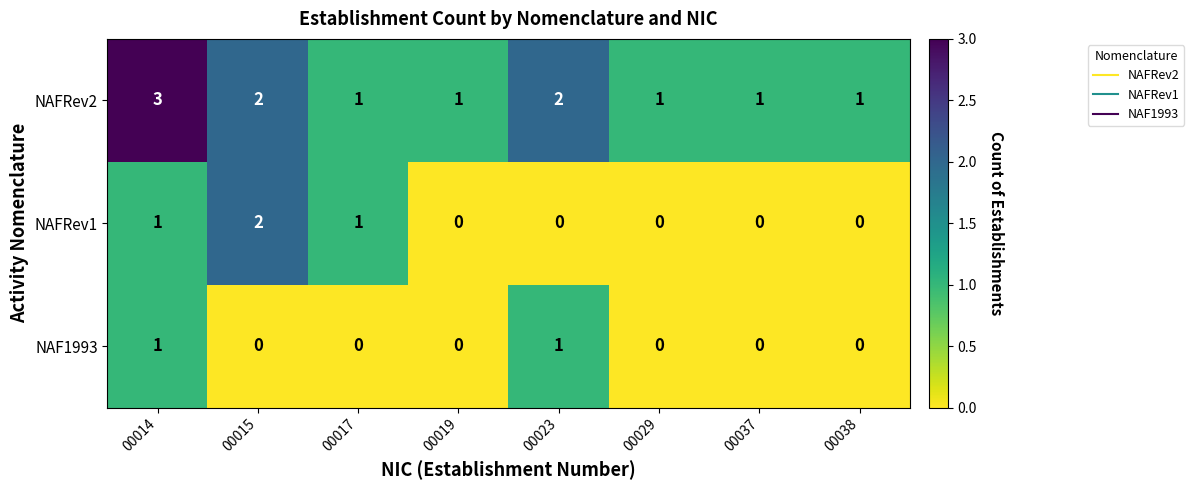

Which category has the highest value in the NAFRev2 series?

00014